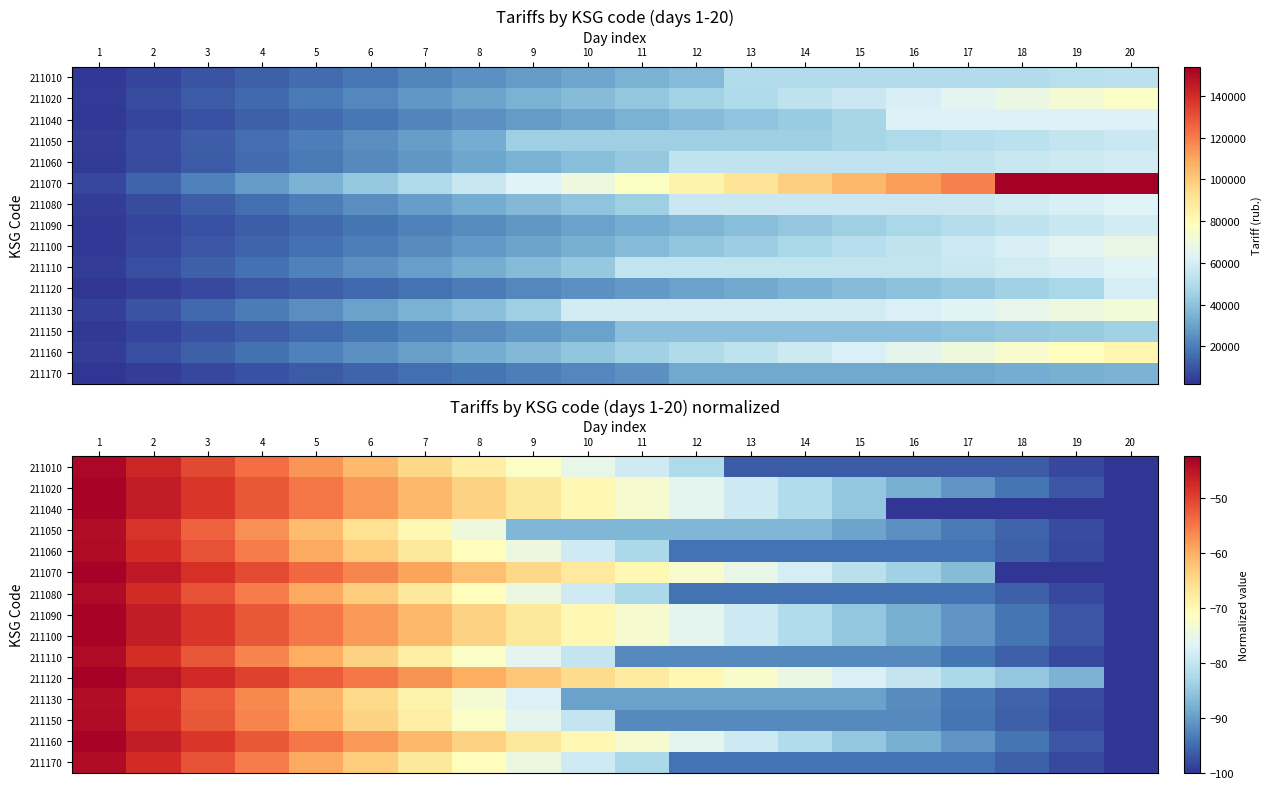

Rank the series by their maximum value, from highest to lowest.

211120, 211070, 211020, 211040, 211090, 211100, 211160, 211010, 211060, 211080, 211170, 211150, 211110, 211130, 211050